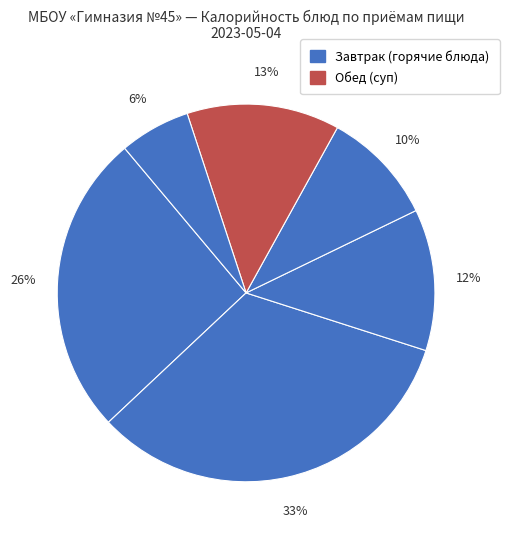

Count the number of slices in the pie.

6